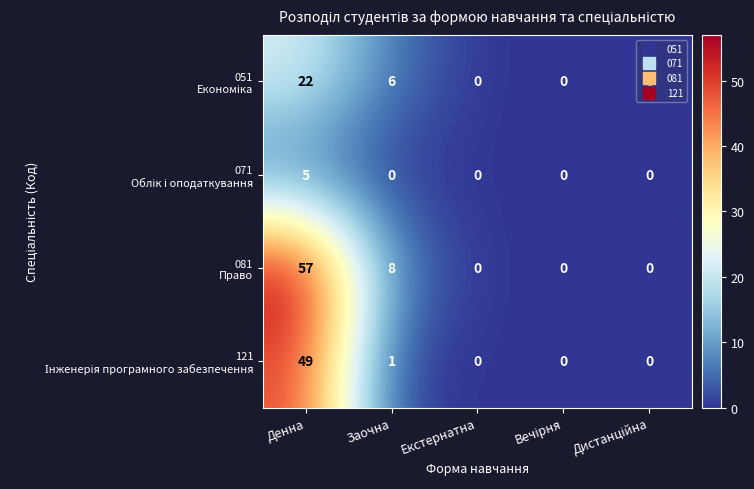

At which category is the sum across all series the highest?

Денна